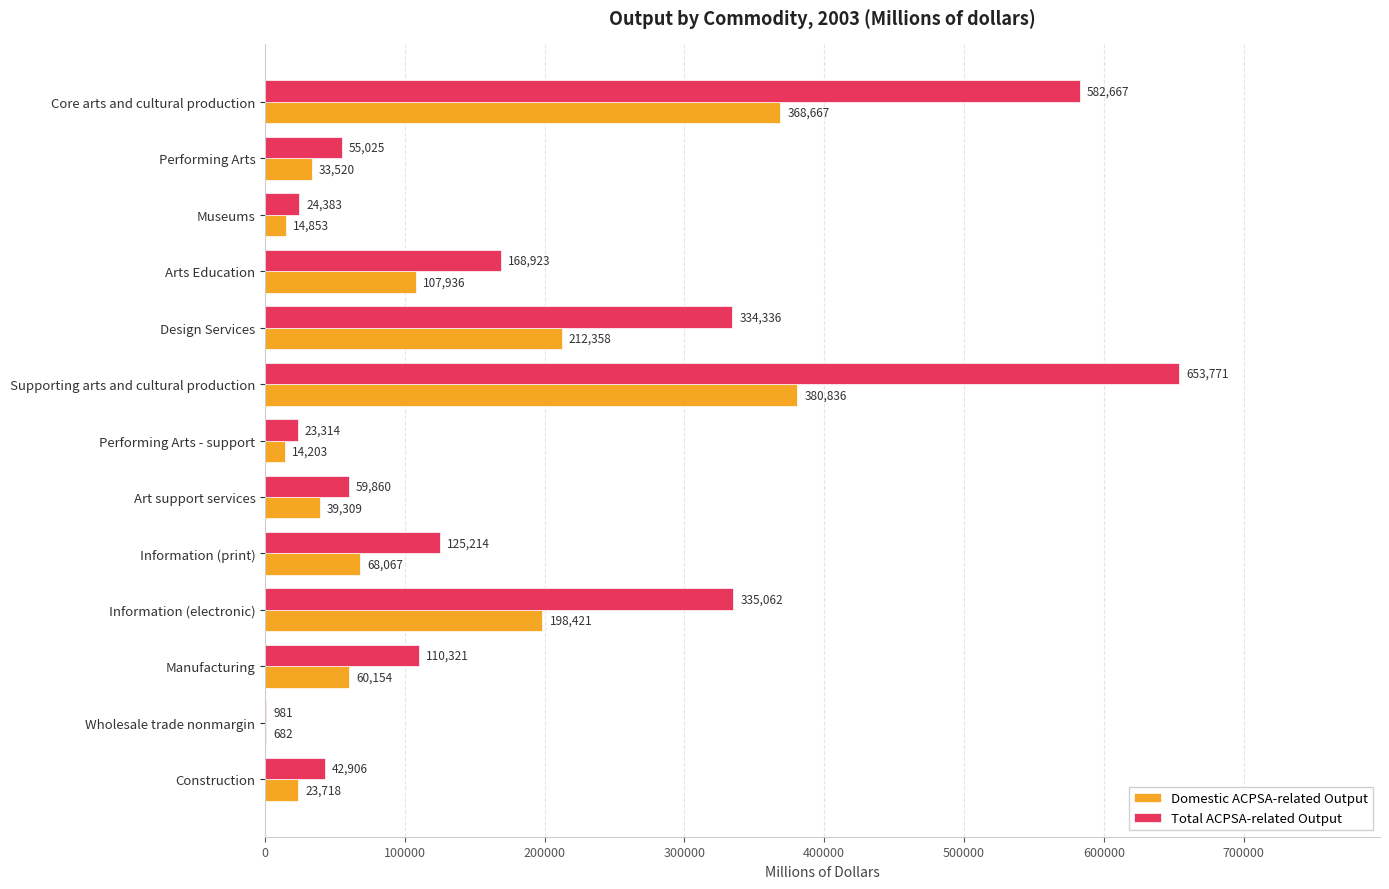

How many data points does each series have?

13